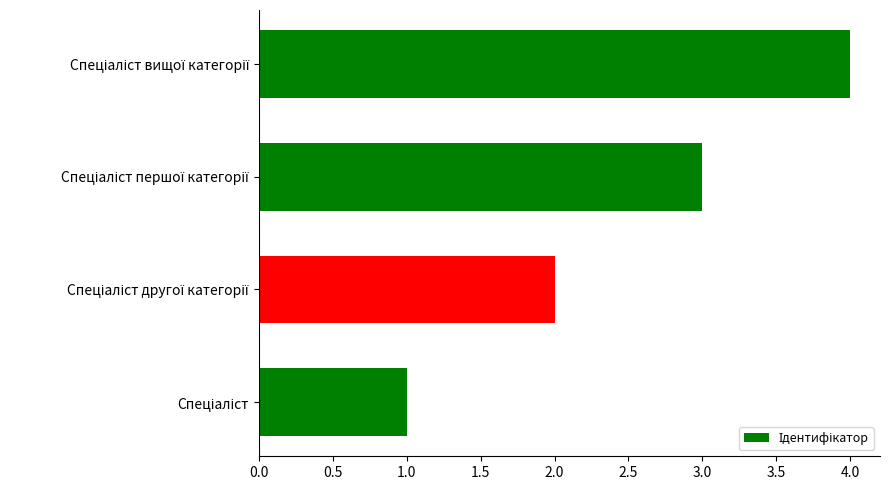

What is the maximum value shown in the chart?

4